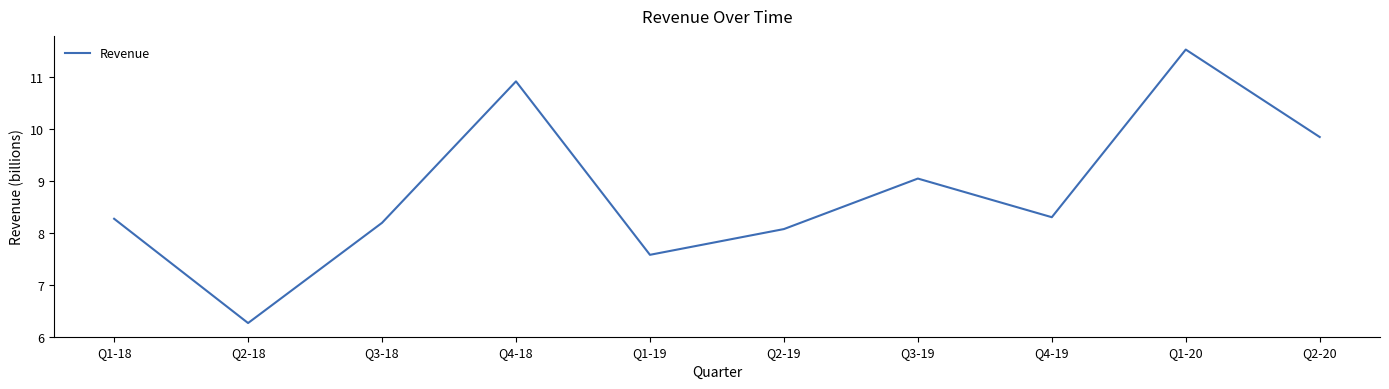

What is the average value?

8.8